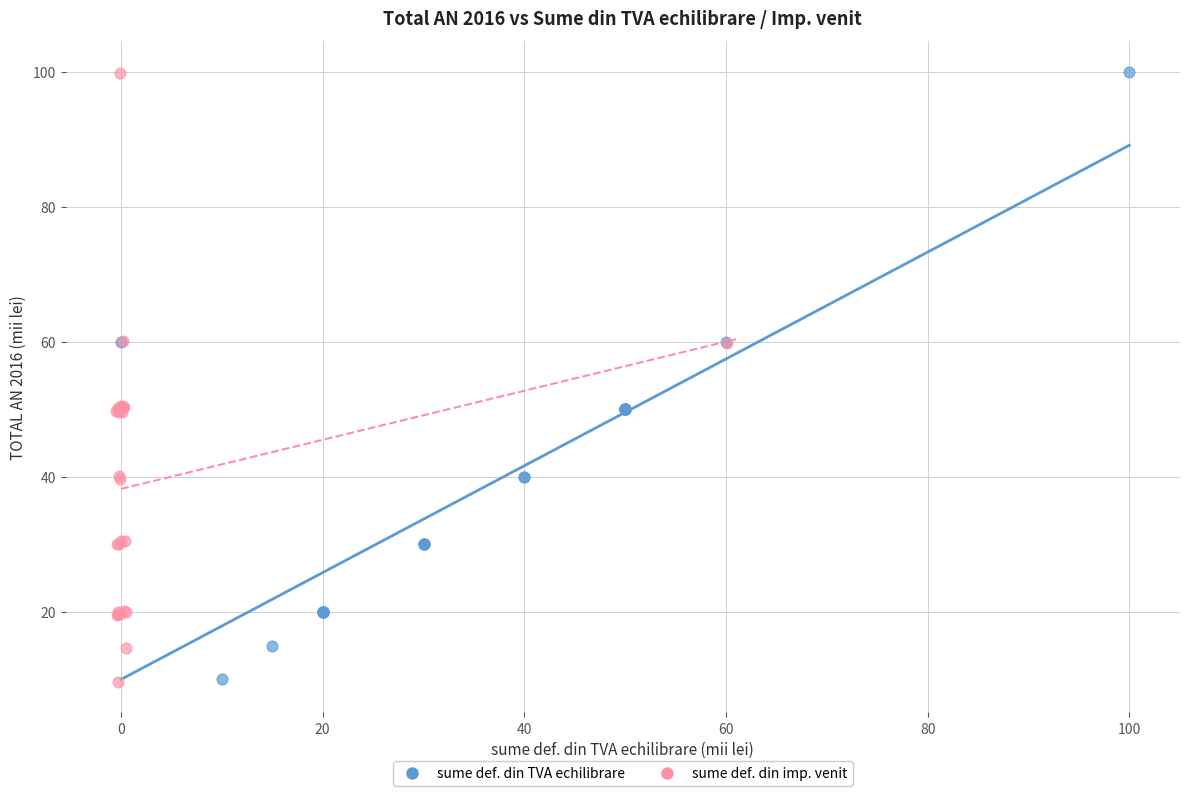

Which series has the largest Y range (max minus min)?

sume def. din imp. venit